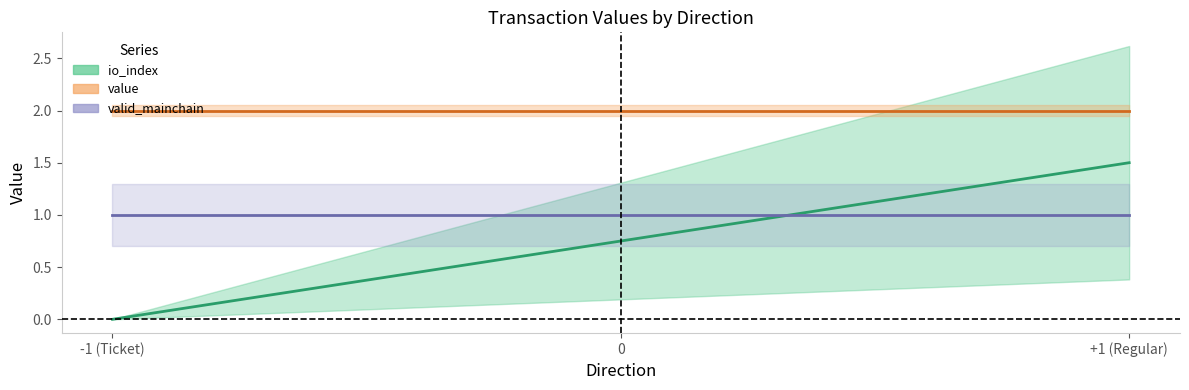

Which has a higher value, -1 or -1?

-1